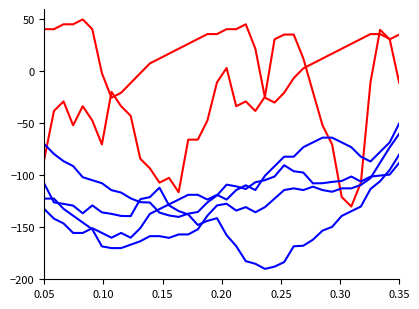

Is this an area chart (filled region under the line)?

No